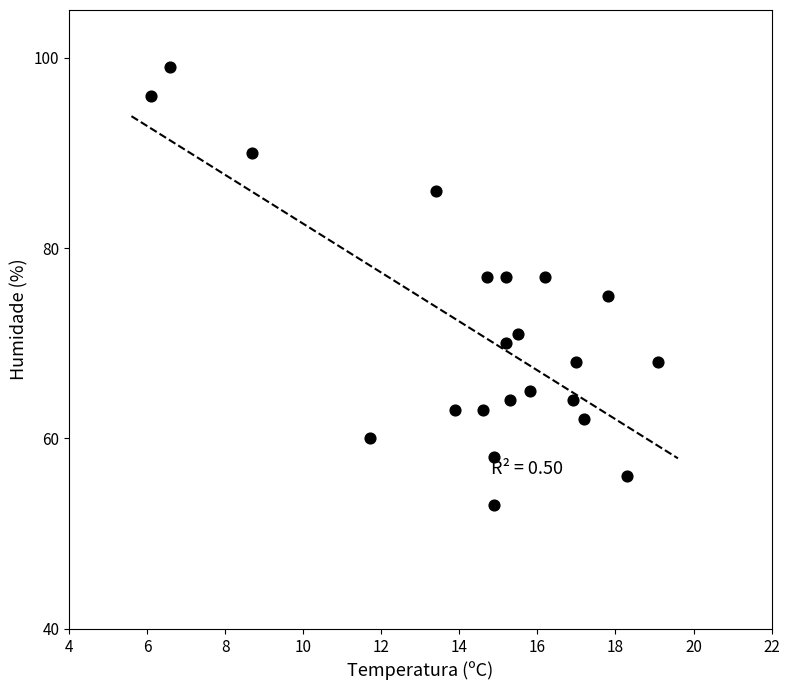

What is the range of Y values (max minus min)?

46